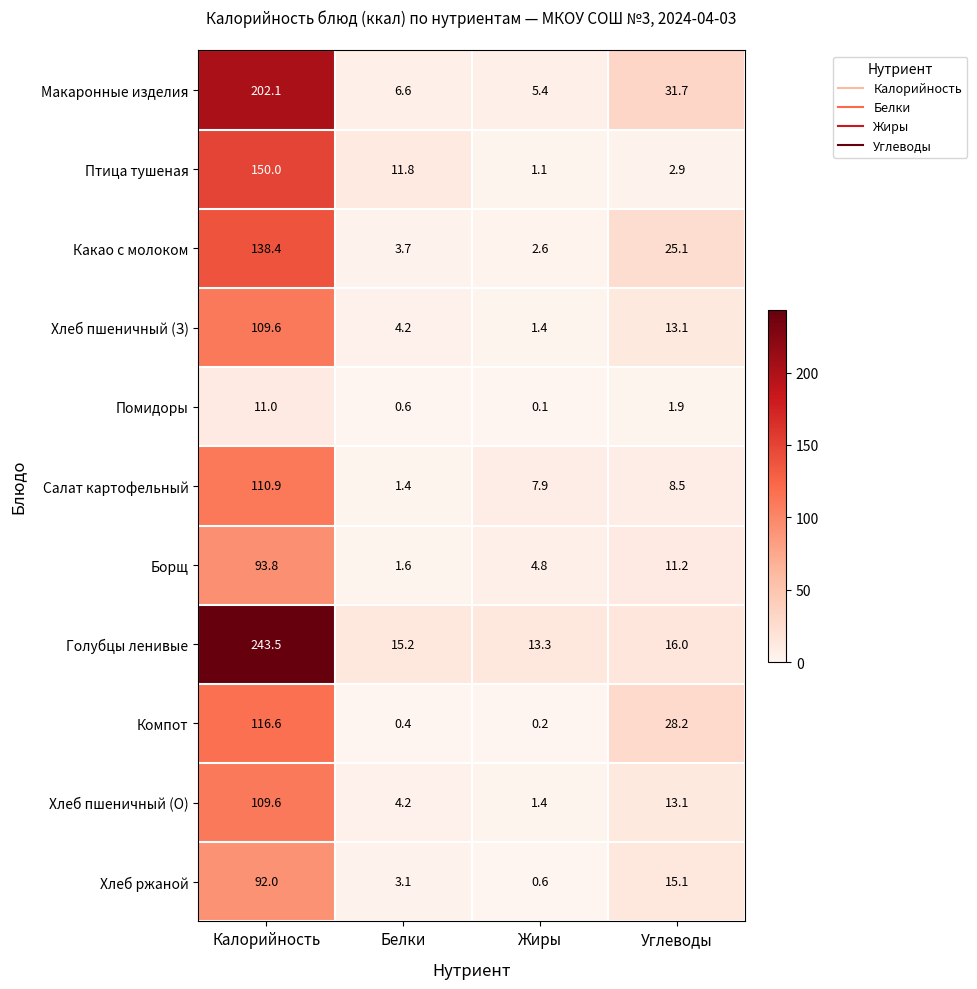

List the labels in order of Какао с молоком value, smallest first.

Жиры, Белки, Углеводы, Калорийность